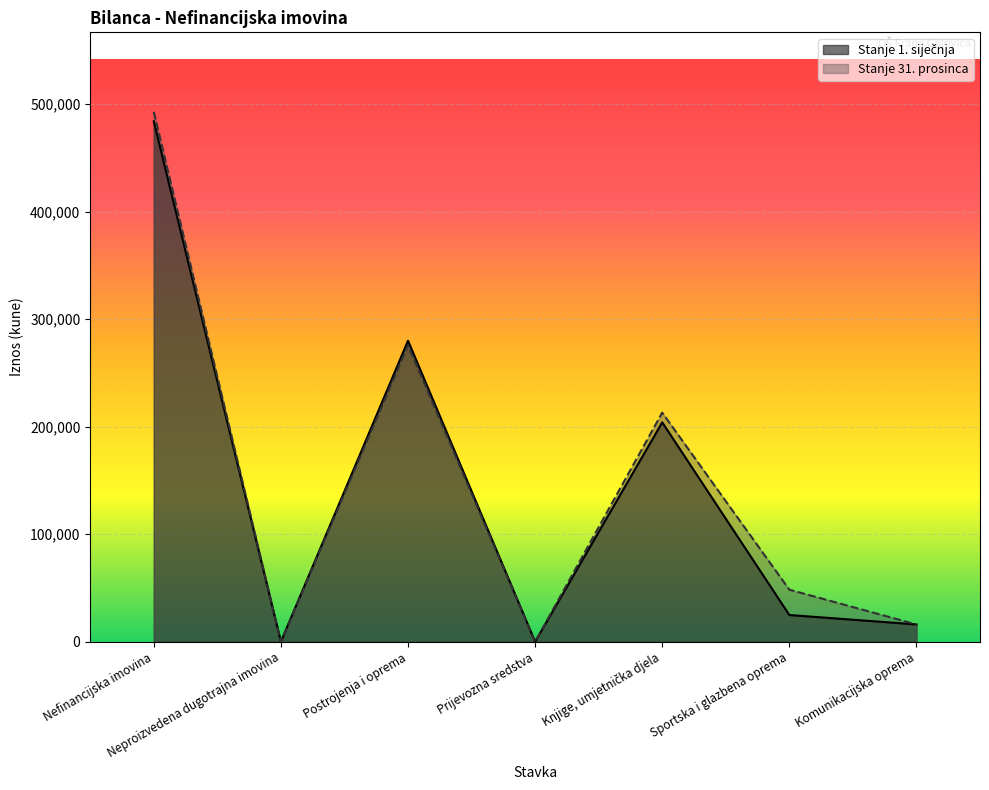

Between Sportska i glazbena oprema and Knjige, umjetnička djela, which is larger?

Knjige, umjetnička djela